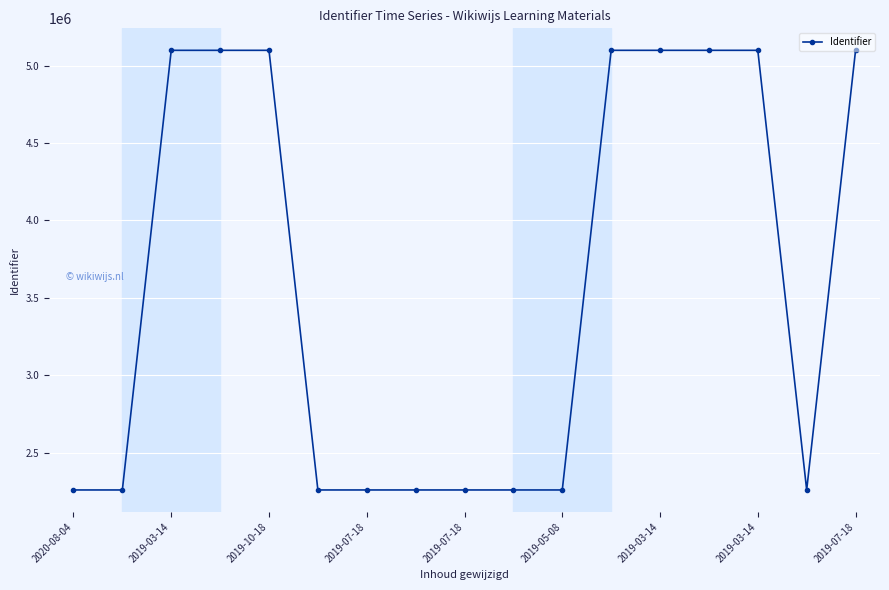

What is the value of the 2nd point from the left?

2259596